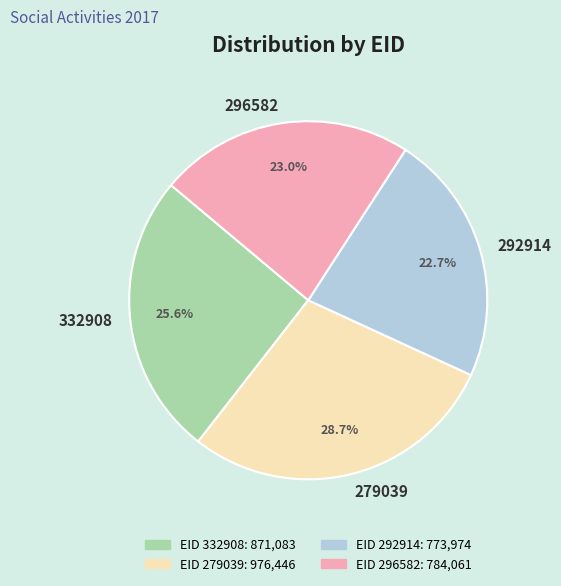

To the nearest percent, what is the difference between the largest and smallest slice percentages?

6%